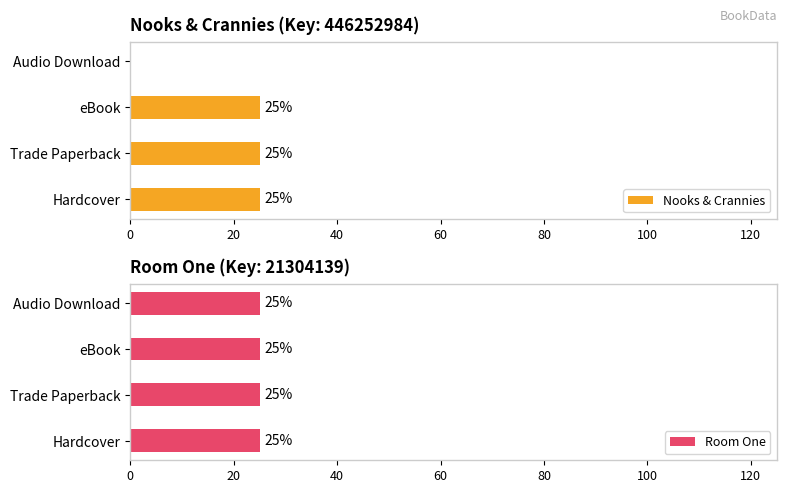

True or false: Nooks & Crannies has a value of 6 at eBook.

False